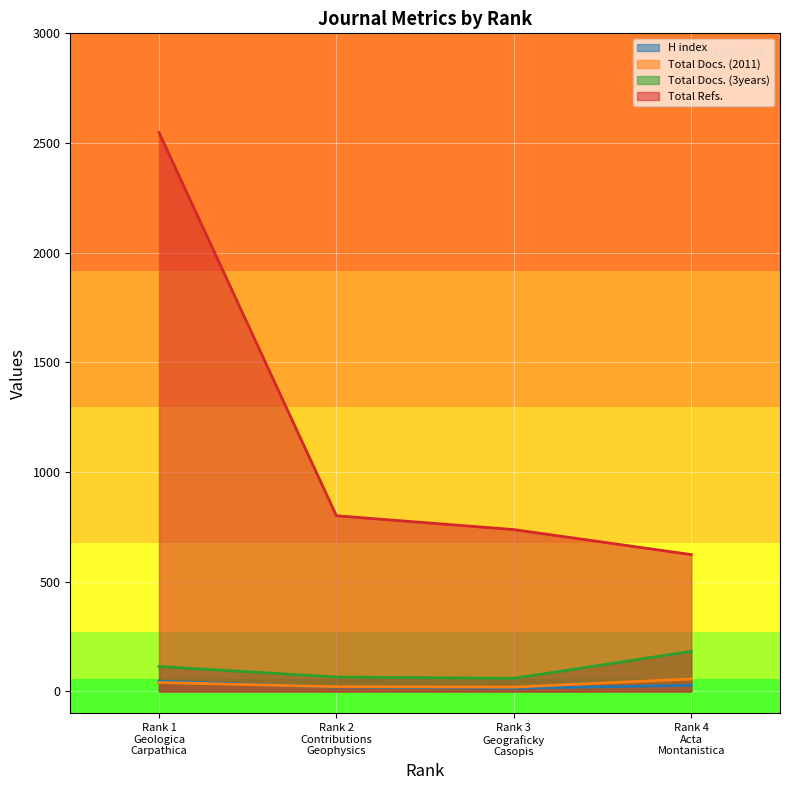

Which series has the largest total across all categories?

Total Refs.